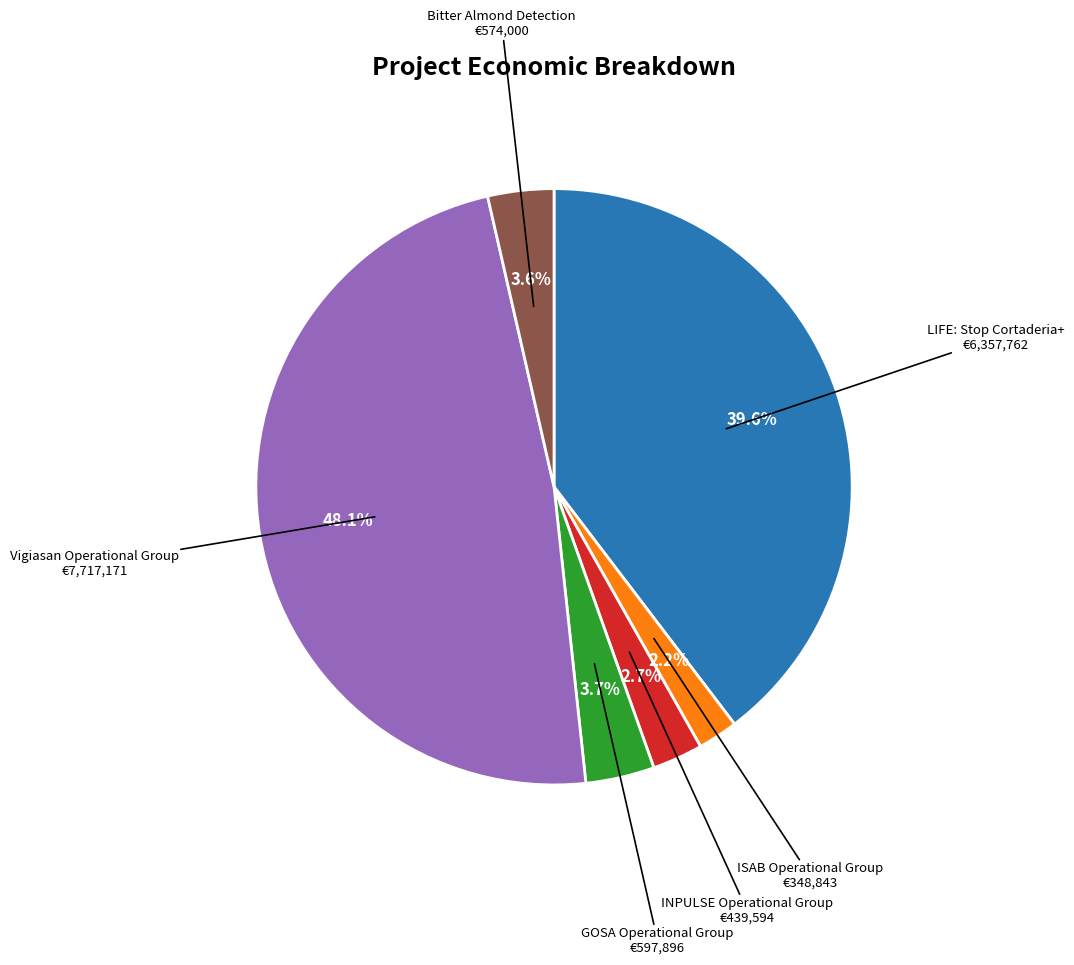

Does Bitter Almond Detection represent more than half of the total?

No